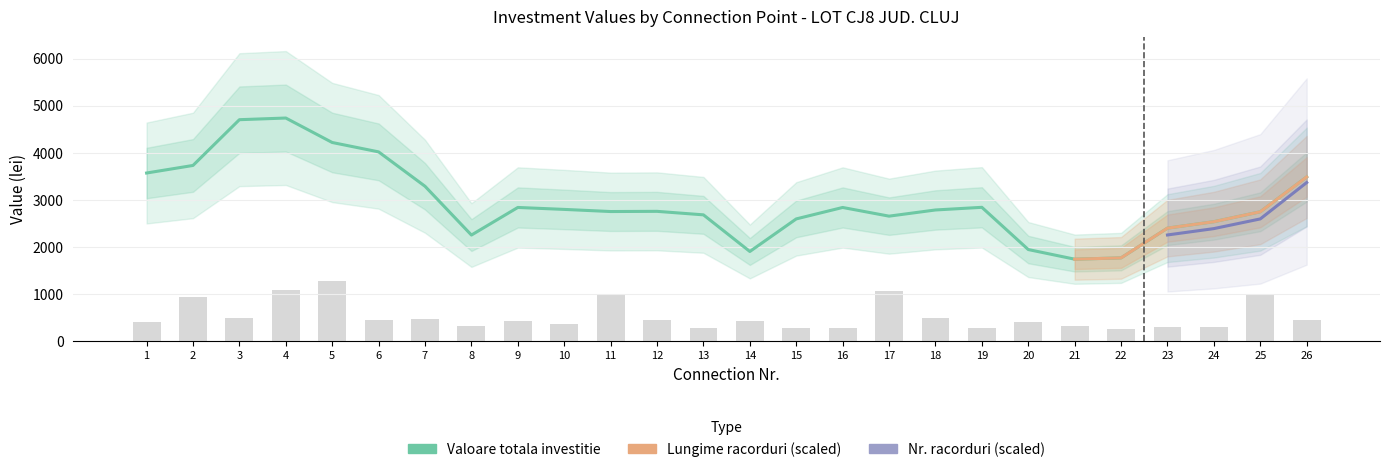

Where is Lungime racorduri nearest to the value 0?

22